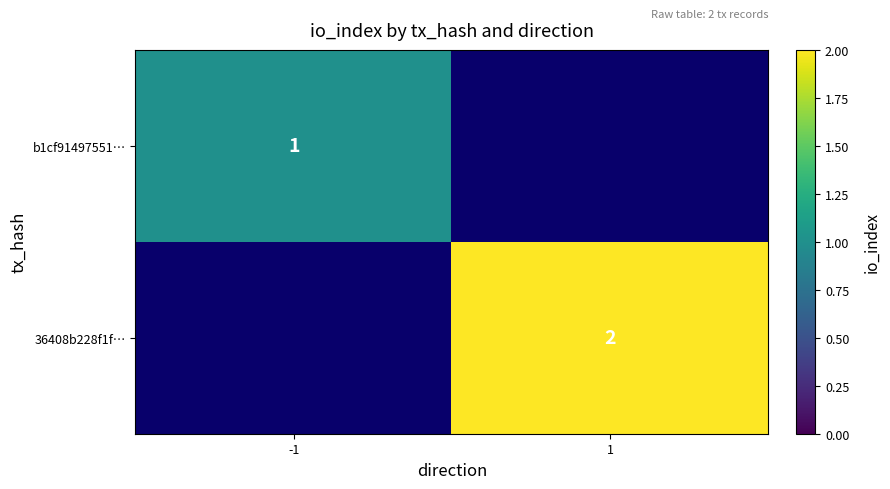

True or false: b1cf91497551… has a value of 0 at -1.

False